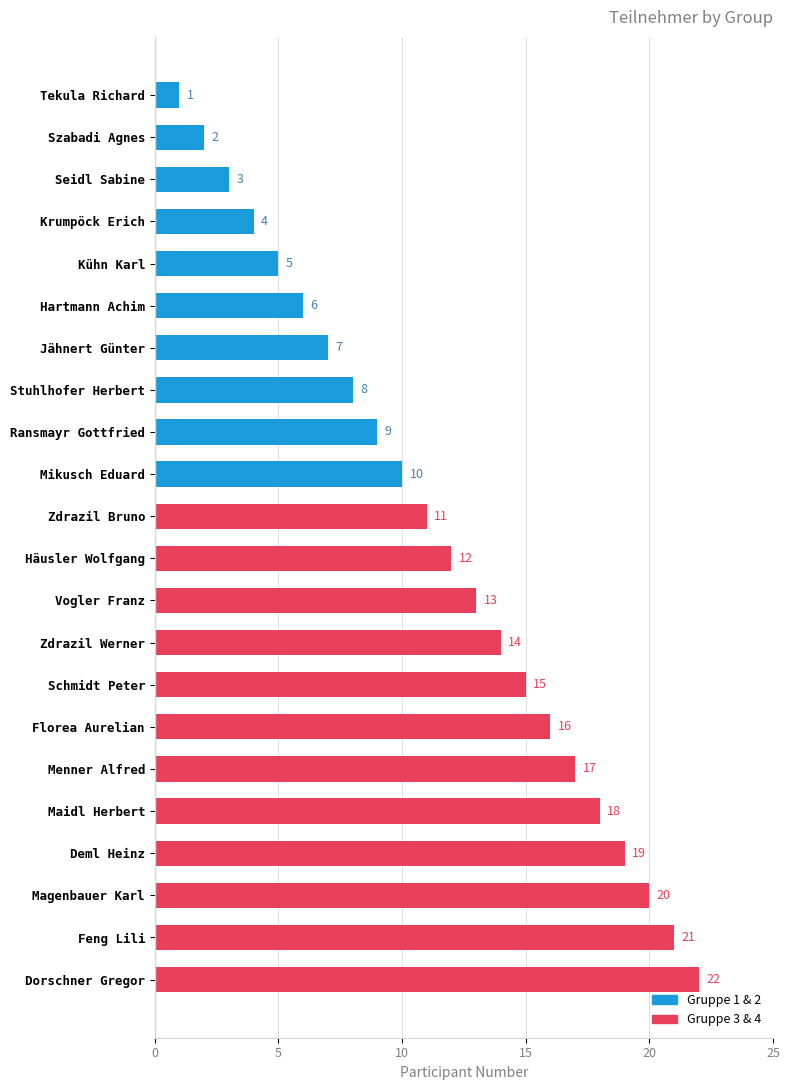

Count the number of categories in the chart.

22